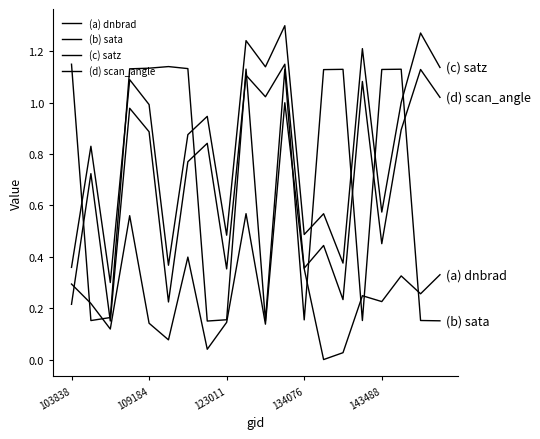

Does the chart display data point markers on the line(s)?

No